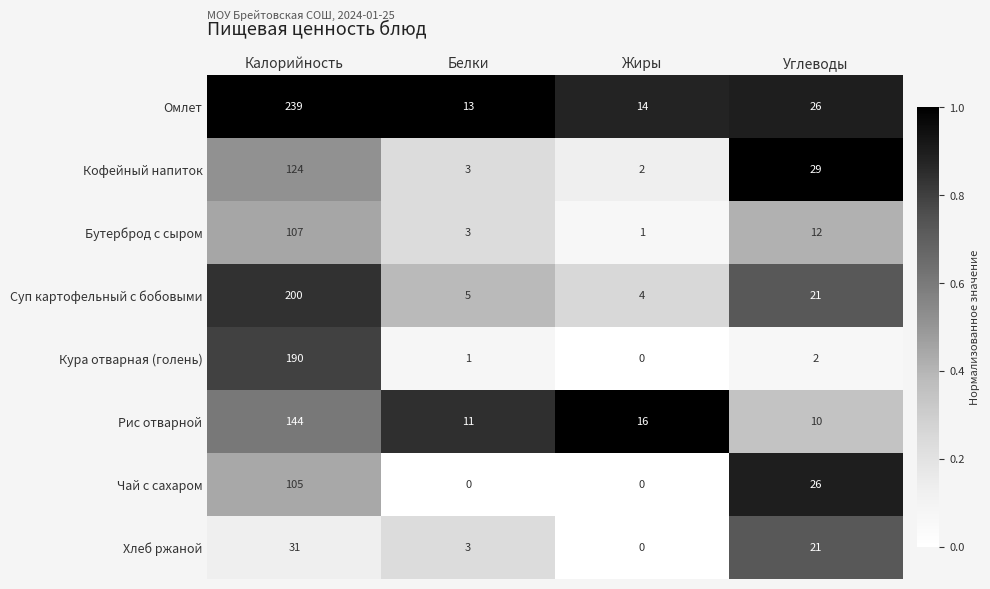

Where is Рис отварной nearest to the value 77?

Жиры